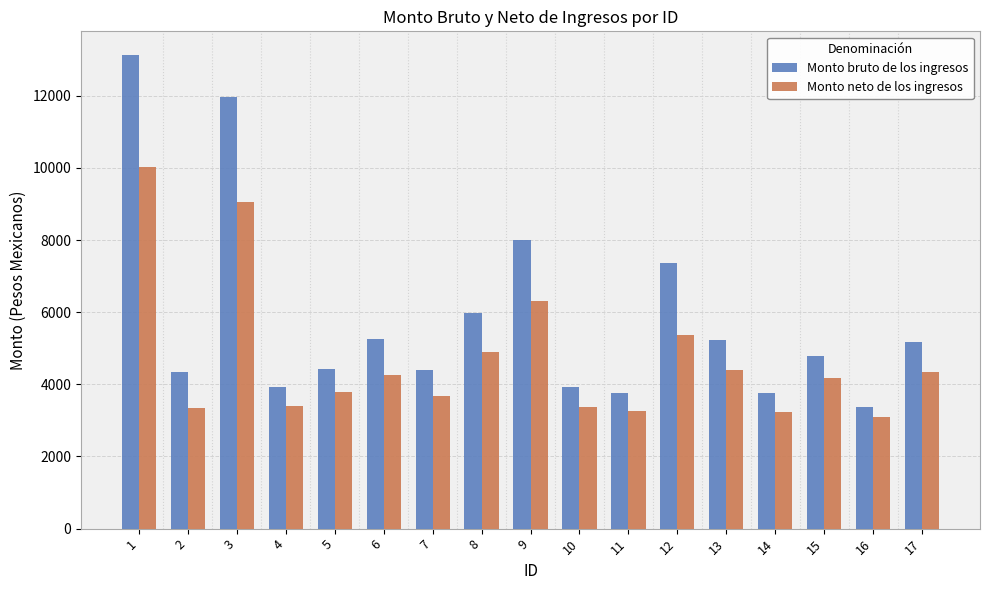

What is the difference between the second highest and second lowest values in the Monto neto de los ingresos series?

5815.7